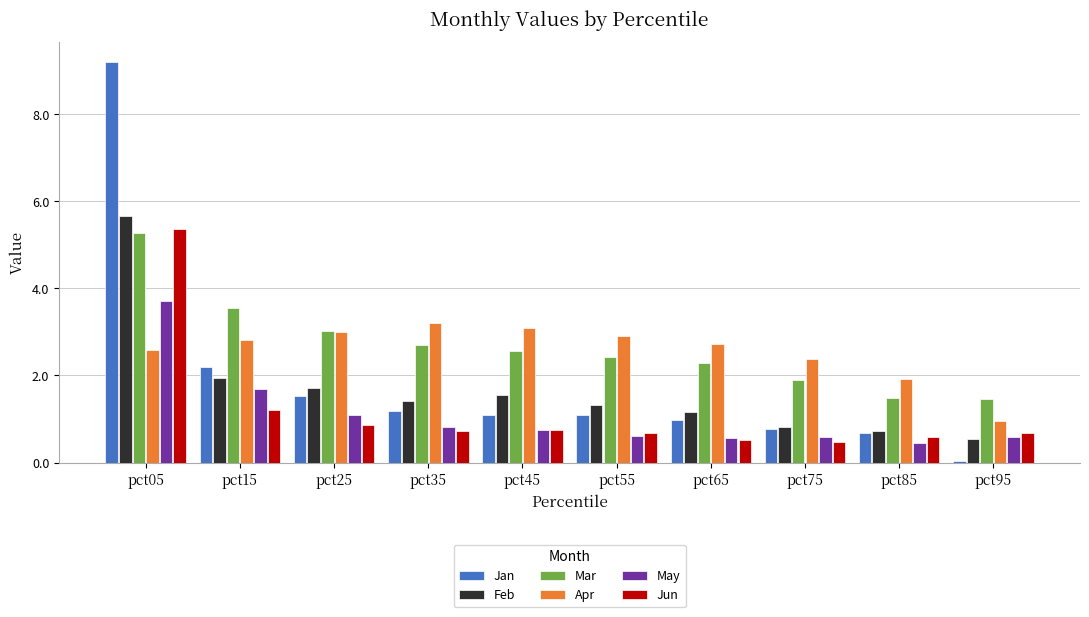

What is the average value of the Feb series?

1.7